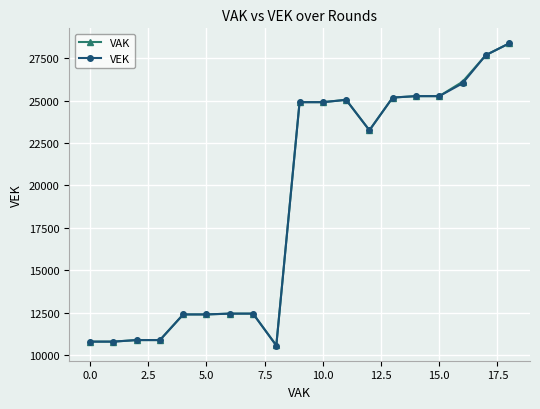

What is the maximum value for VAK?

28361